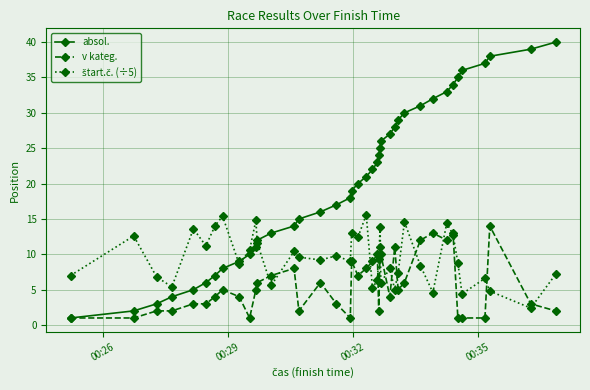

What is the value of the absol. point at the 13th from the left?

13.0